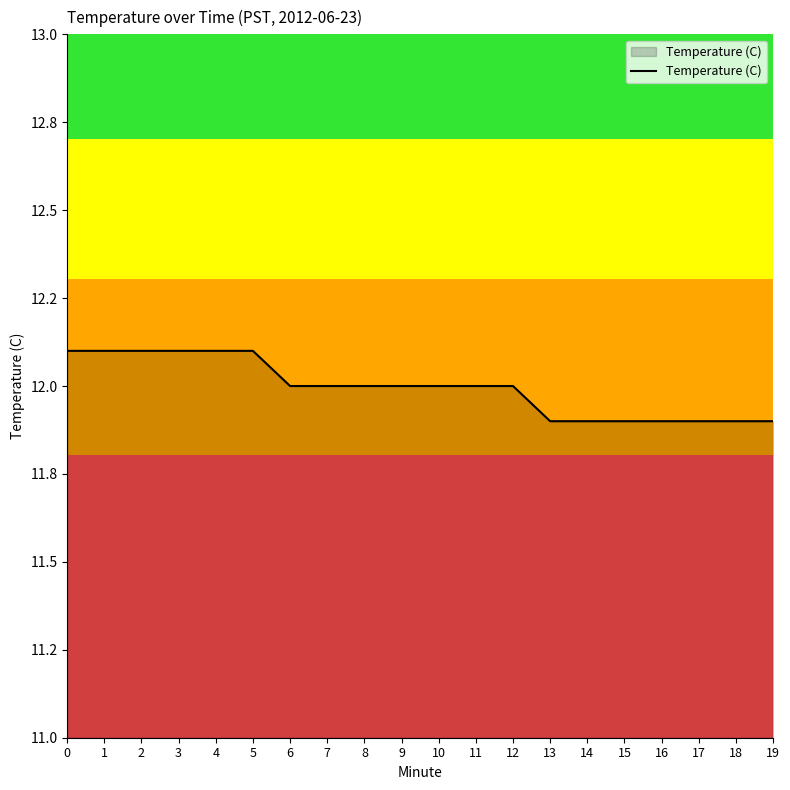

What is the difference between the second highest and minimum values?

0.2